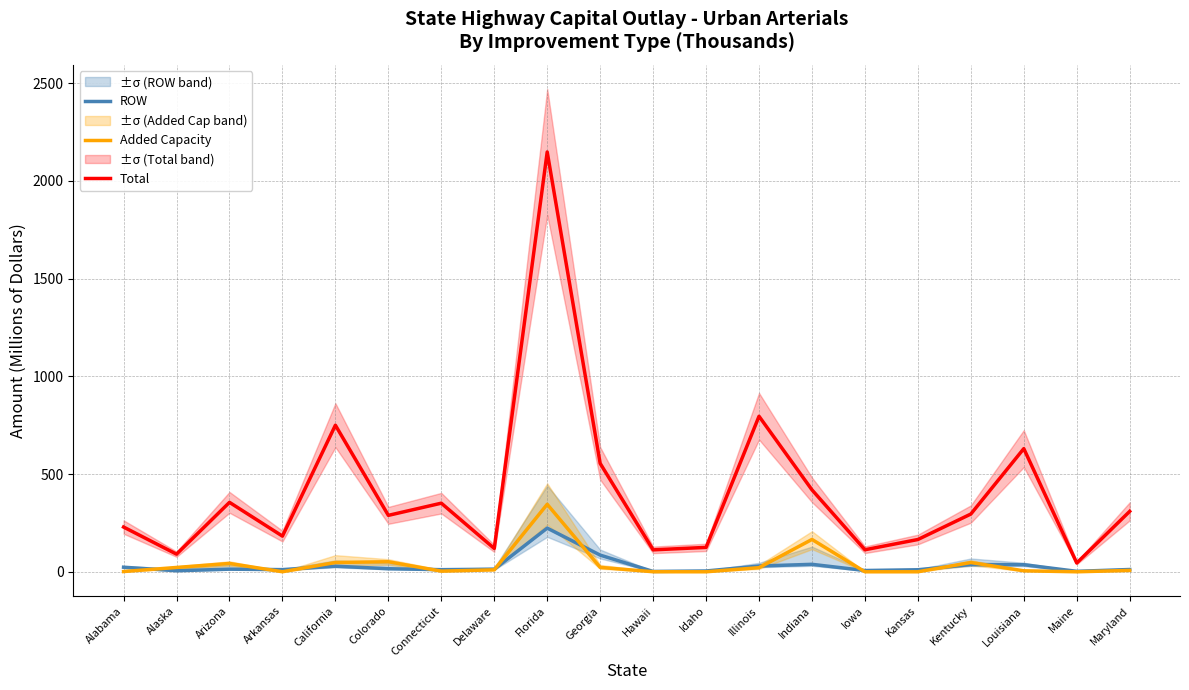

How many data points does each series have?

20